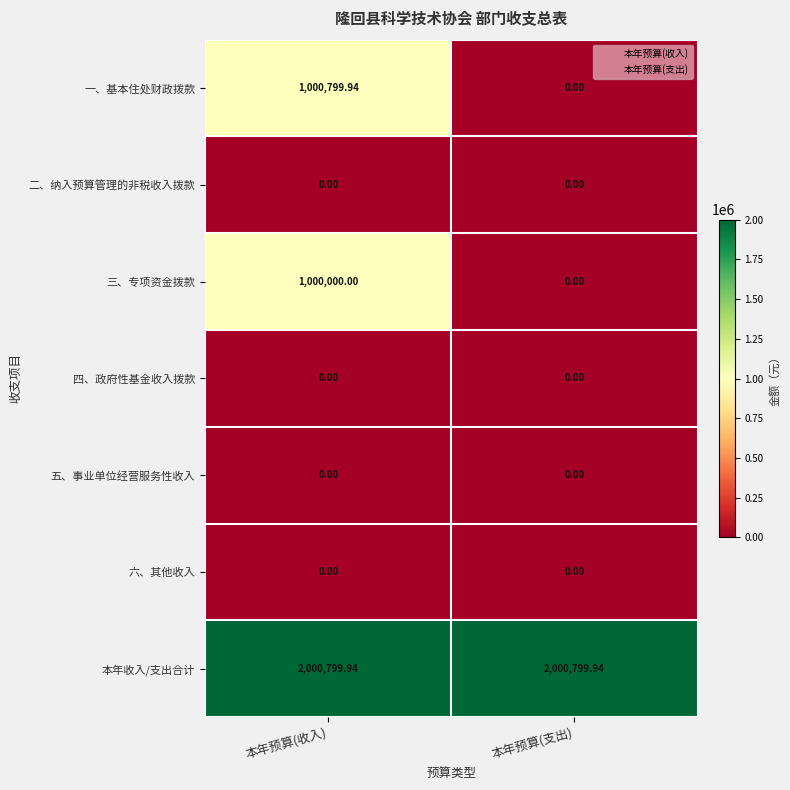

What is the sum of all 三、专项资金拨款 values?

1000000.0